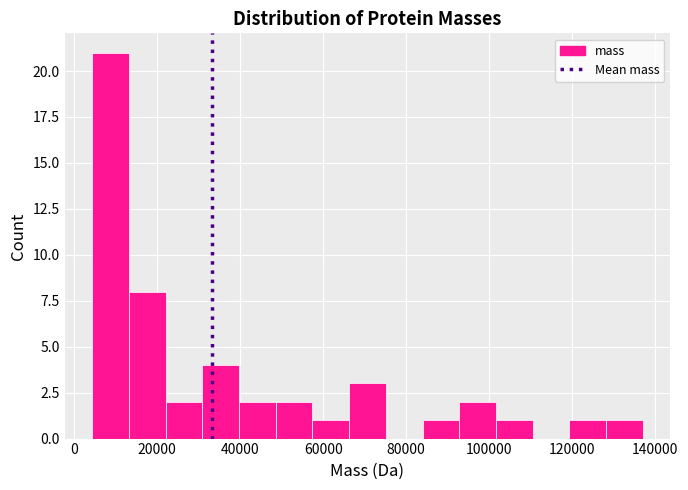

Over which range of the x-axis is the bar tallest?

4000 to 14000